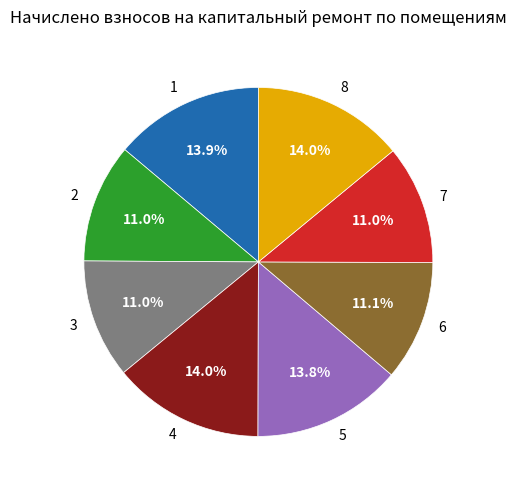

To the nearest percent, what is the average slice percentage?

12%